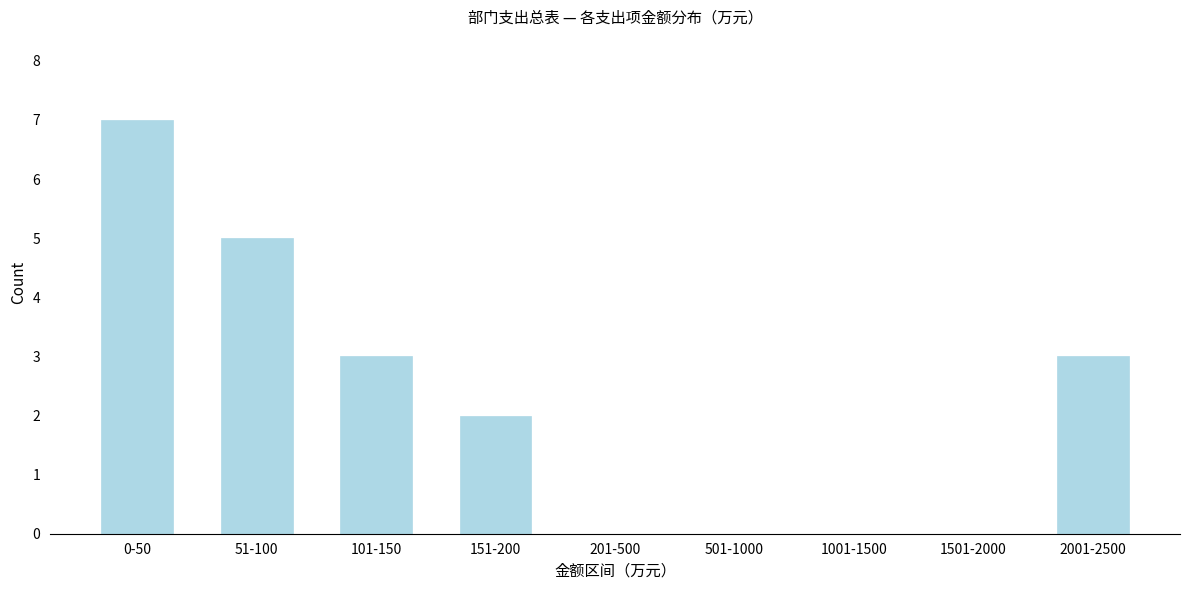

Reading right to left, list all the values displayed in this chart.

2001-2500=3	1501-2000=0	1001-1500=0	501-1000=0	201-500=0	151-200=2	101-150=3	51-100=5	0-50=7